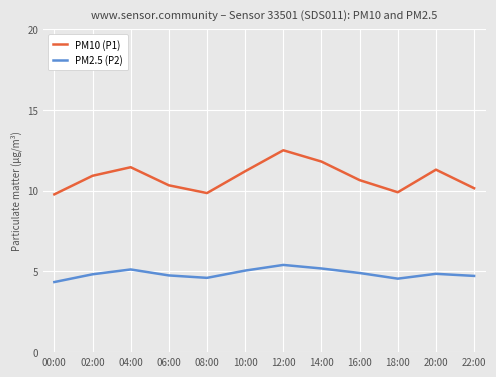

The value of PM2.5 (P2) at 16:00 is 3.4. True or false?

False